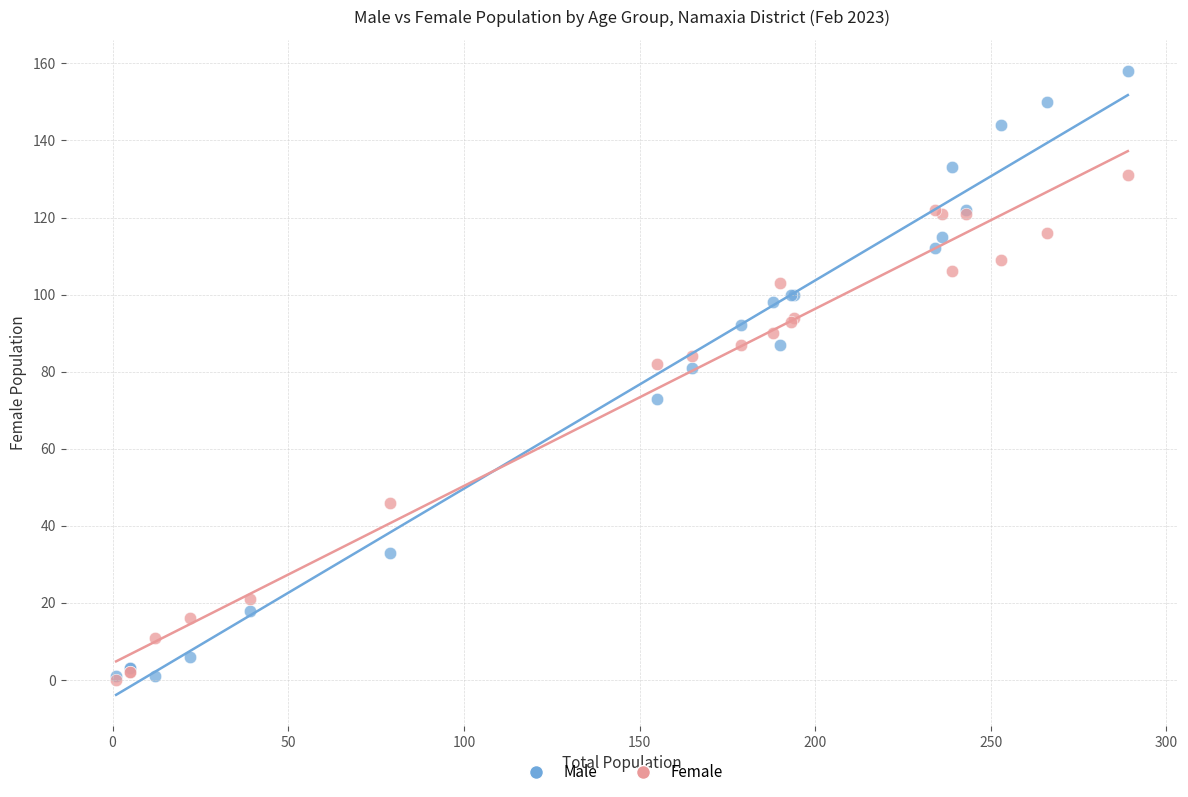

Which series contains the highest Y value?

Male